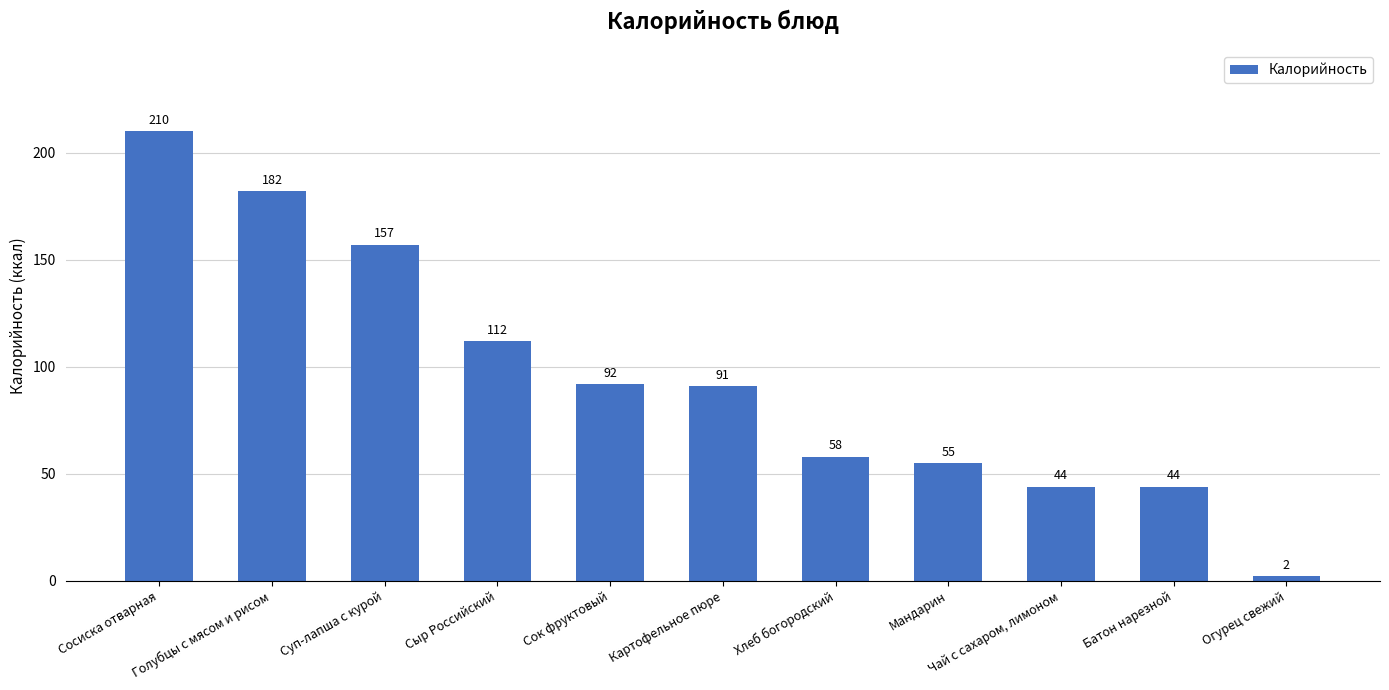

What position from the right is Батон нарезной?

2